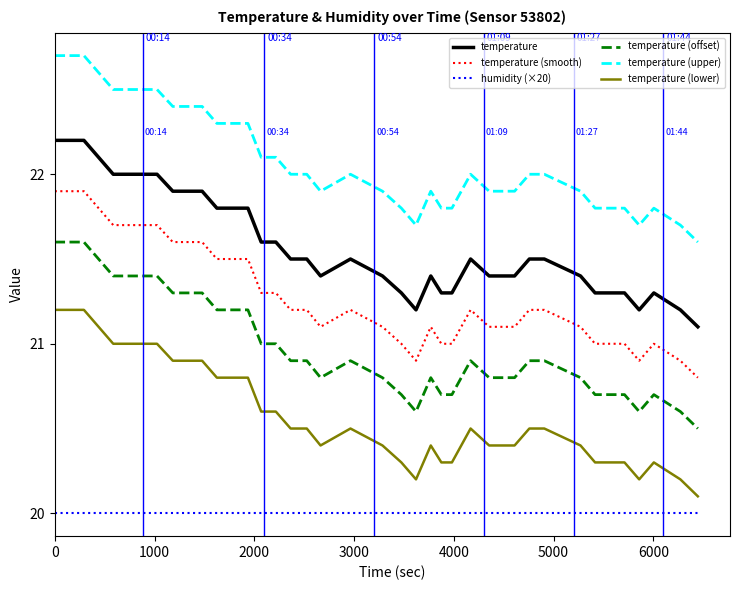

Which series has the largest total across all categories?

temperature (upper)